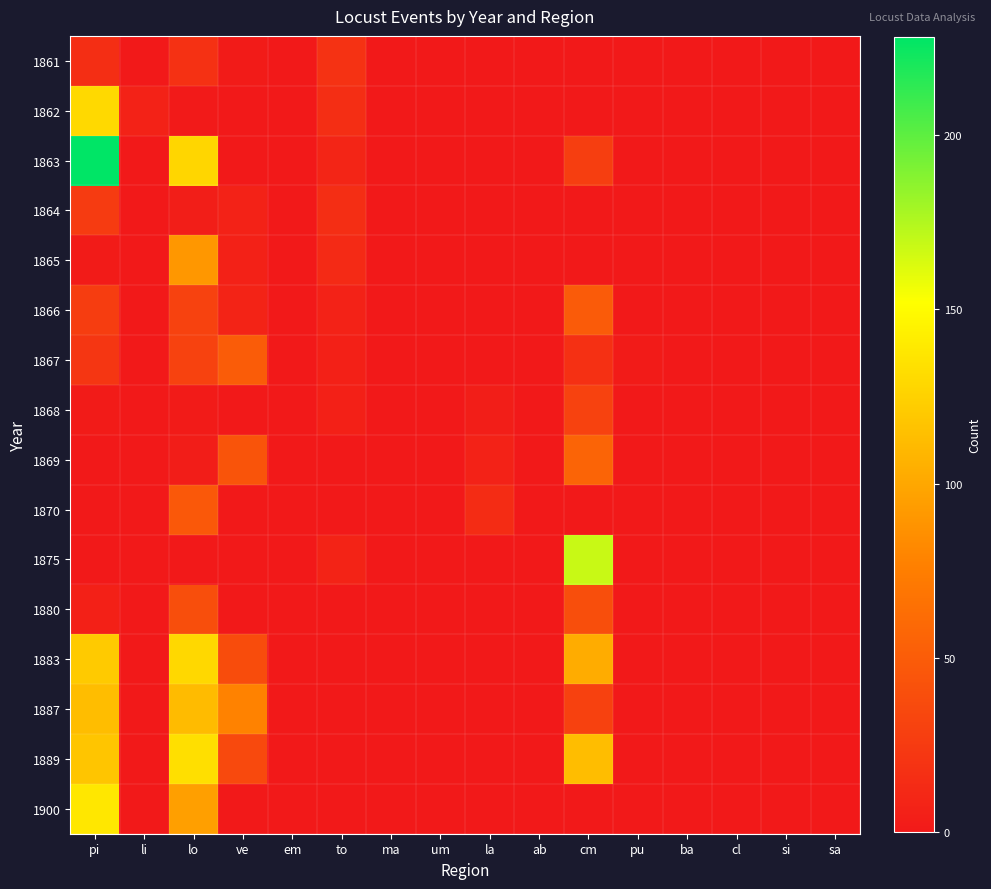

Reading left to right, transcribe all the data shown in this chart.

1861: pi=16	li=0	lo=18	ve=2	em=0	to=19	ma=0	um=0	la=0	ab=0	cm=0	pu=0	ba=0	cl=0	si=0	sa=0
1862: pi=130	li=7	lo=1	ve=0	em=0	to=16	ma=0	um=0	la=0	ab=0	cm=0	pu=0	ba=0	cl=0	si=0	sa=0
1863: pi=228	li=0	lo=128	ve=0	em=0	to=9	ma=0	um=0	la=0	ab=0	cm=28	pu=0	ba=0	cl=0	si=0	sa=0
1864: pi=25	li=0	lo=4	ve=7	em=0	to=16	ma=0	um=0	la=0	ab=0	cm=0	pu=0	ba=0	cl=0	si=0	sa=0
1865: pi=2	li=0	lo=90	ve=6	em=0	to=13	ma=0	um=0	la=0	ab=0	cm=0	pu=0	ba=0	cl=0	si=0	sa=0
1866: pi=27	li=0	lo=31	ve=8	em=0	to=7	ma=0	um=0	la=0	ab=0	cm=49	pu=0	ba=0	cl=0	si=0	sa=0
1867: pi=22	li=0	lo=31	ve=50	em=0	to=5	ma=0	um=0	la=0	ab=0	cm=17	pu=2	ba=0	cl=0	si=0	sa=0
1868: pi=2	li=0	lo=2	ve=0	em=0	to=5	ma=0	um=0	la=4	ab=0	cm=31	pu=0	ba=0	cl=0	si=0	sa=0
1869: pi=0	li=0	lo=3	ve=44	em=0	to=0	ma=0	um=0	la=7	ab=0	cm=56	pu=0	ba=0	cl=0	si=0	sa=0
1870: pi=0	li=0	lo=47	ve=0	em=0	to=0	ma=0	um=0	la=14	ab=0	cm=0	pu=0	ba=0	cl=0	si=0	sa=0
1875: pi=0	li=0	lo=0	ve=0	em=0	to=8	ma=0	um=0	la=0	ab=0	cm=168	pu=0	ba=0	cl=0	si=0	sa=0
1880: pi=5	li=0	lo=40	ve=0	em=0	to=0	ma=0	um=0	la=0	ab=0	cm=40	pu=0	ba=0	cl=0	si=0	sa=0
1883: pi=121	li=0	lo=129	ve=38	em=0	to=0	ma=0	um=0	la=0	ab=0	cm=103	pu=0	ba=0	cl=0	si=0	sa=0
1887: pi=113	li=0	lo=112	ve=78	em=0	to=0	ma=0	um=0	la=0	ab=0	cm=30	pu=0	ba=0	cl=0	si=0	sa=0
1889: pi=118	li=0	lo=133	ve=36	em=0	to=0	ma=0	um=0	la=0	ab=0	cm=113	pu=0	ba=0	cl=0	si=0	sa=0
1900: pi=138	li=0	lo=95	ve=0	em=0	to=0	ma=0	um=0	la=0	ab=0	cm=0	pu=0	ba=0	cl=0	si=0	sa=0